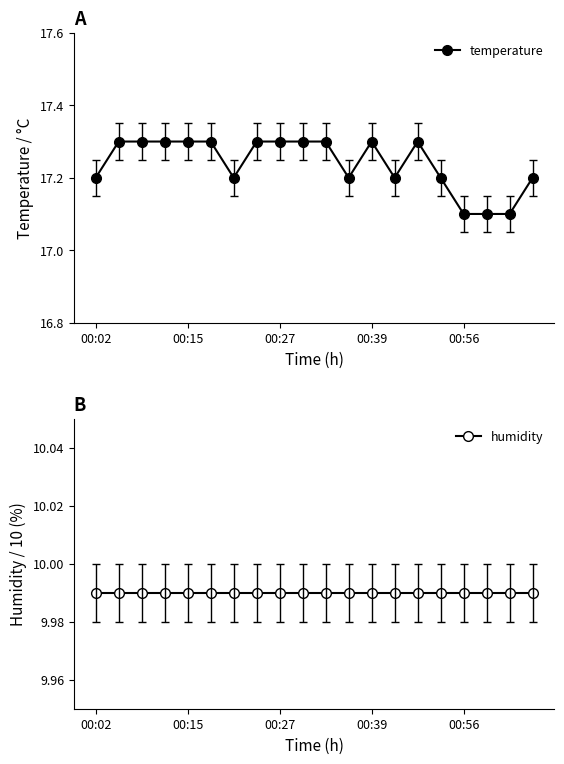

Which label corresponds to the smallest value in the chart?

00:02